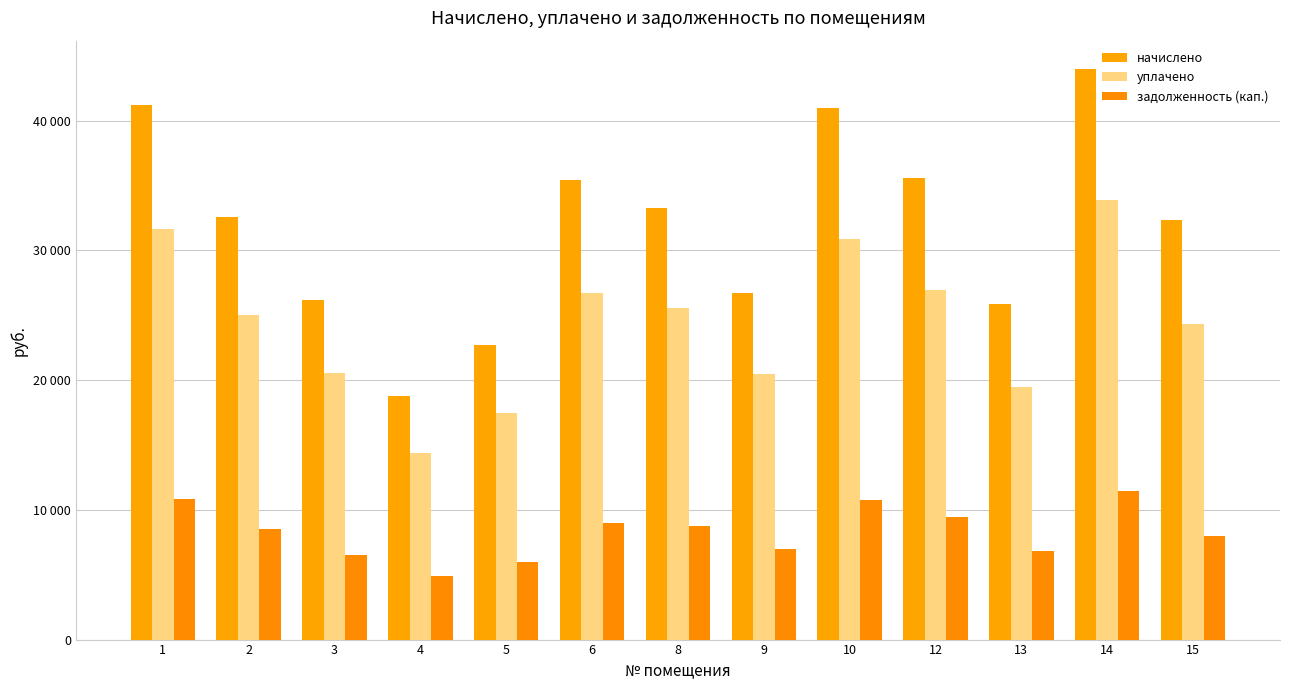

Are the bars grouped side by side (vs. stacked)?

Yes